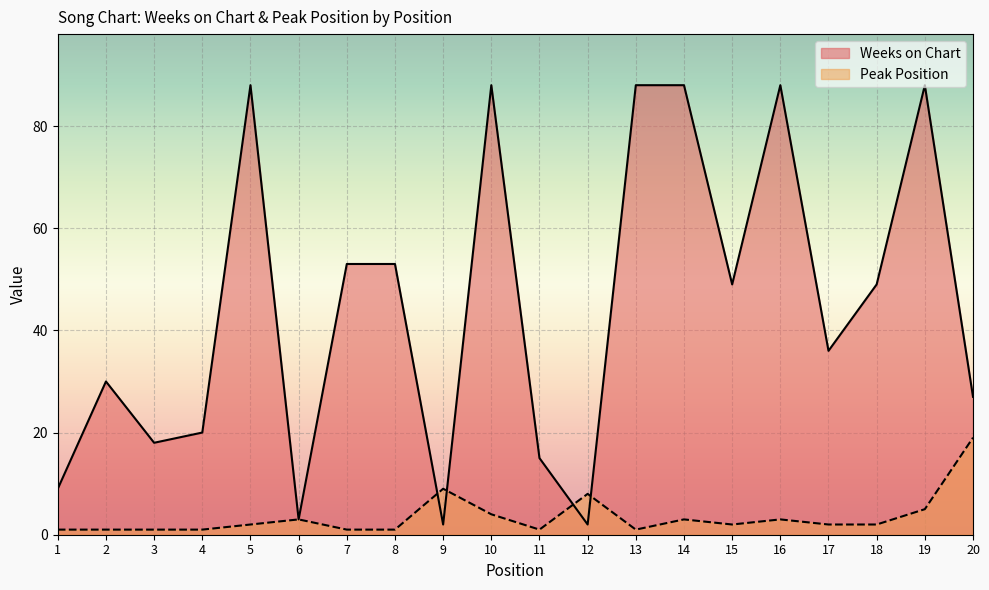

How many values in the Peak Position series exceed 2?

8